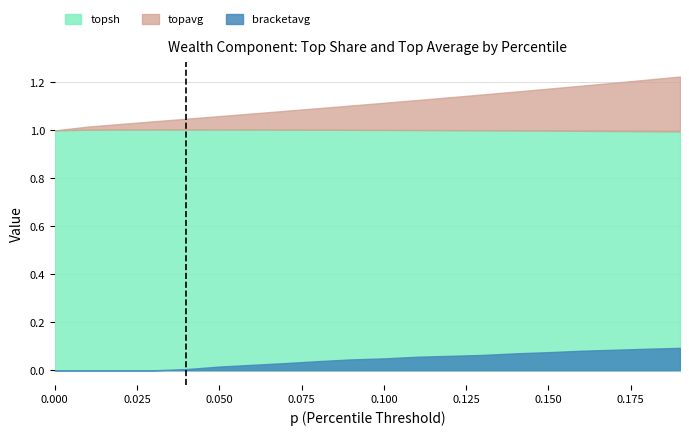

How many positive values does the bracketavg series have?

16